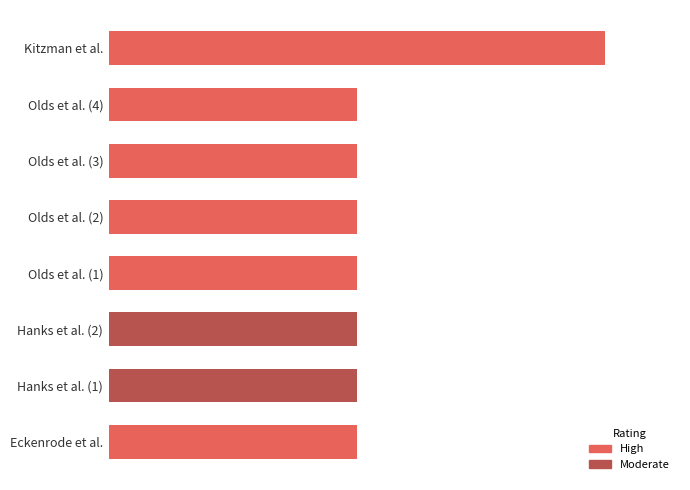

What is the sum of all values?

9